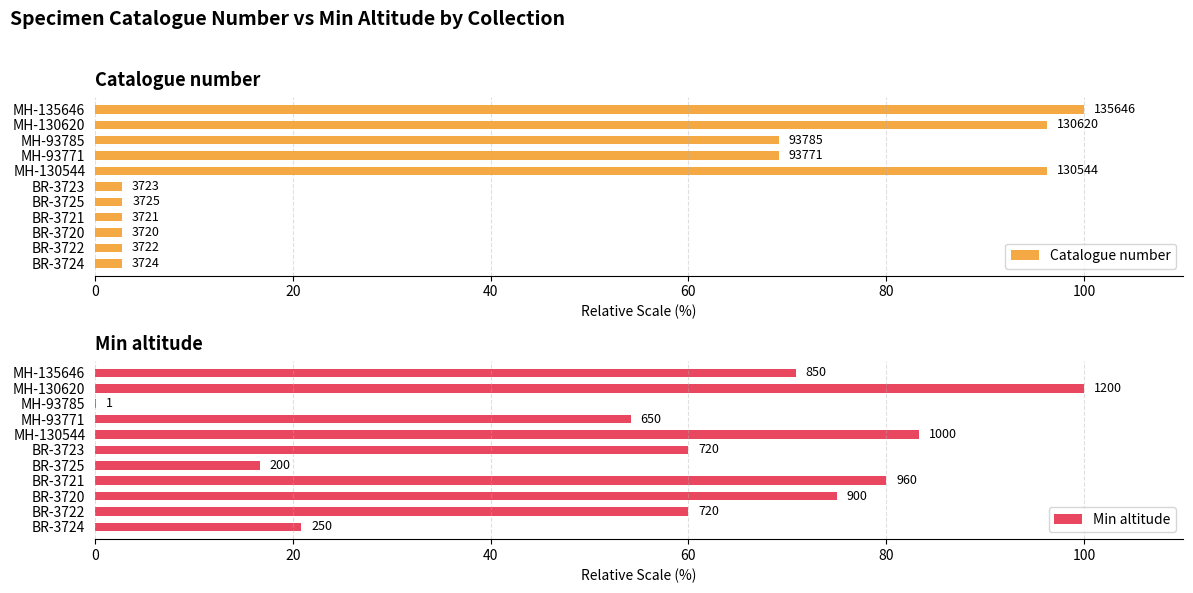

Count the number of categories in the chart.

11